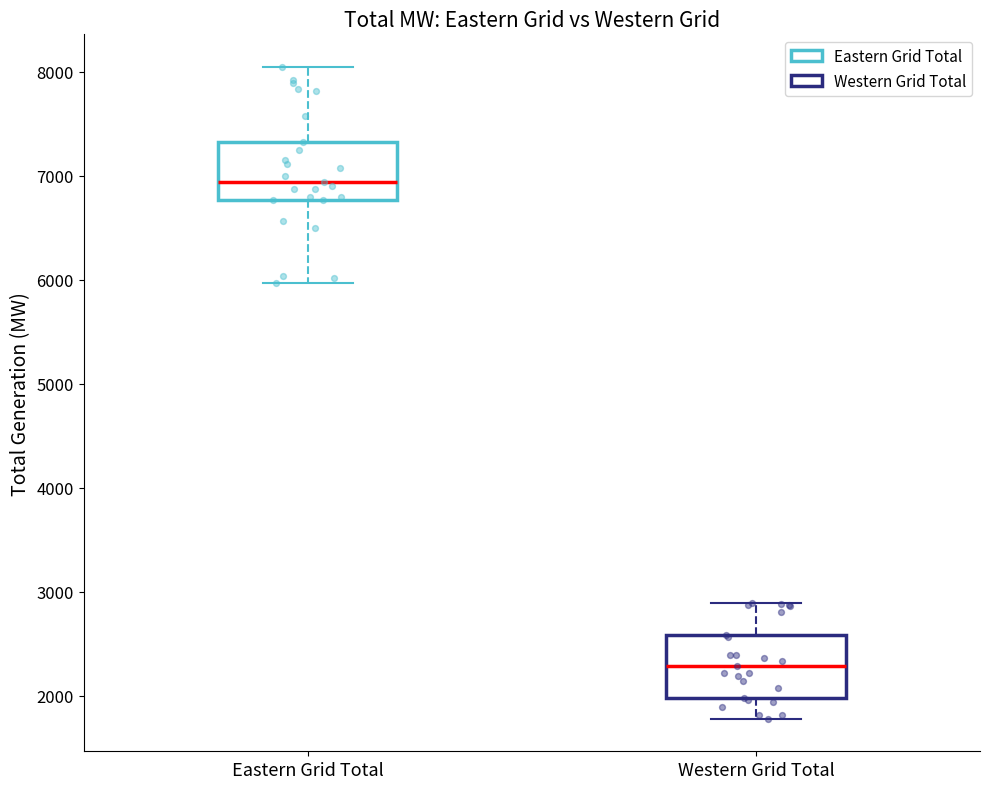

Reading left to right, transcribe this box plot: for each box, give where its median line is, the range the box spans, and where its two whiskers end, as read against the y-axis. The values are not printed on the chart, so give them approximately, as read against the axis.

Eastern Grid Total: median 6900, box 6800 to 7300, whiskers 6000 to 8000
Western Grid Total: median 2300, box 2000 to 2600, whiskers 1800 to 2900